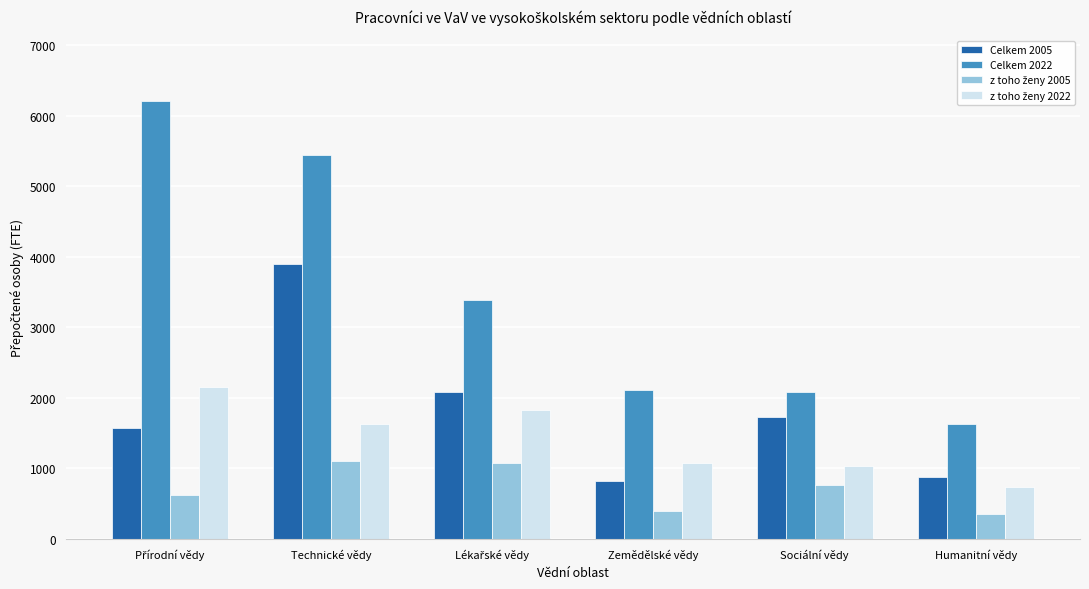

At which category is the sum across all series the highest?

Technické vědy